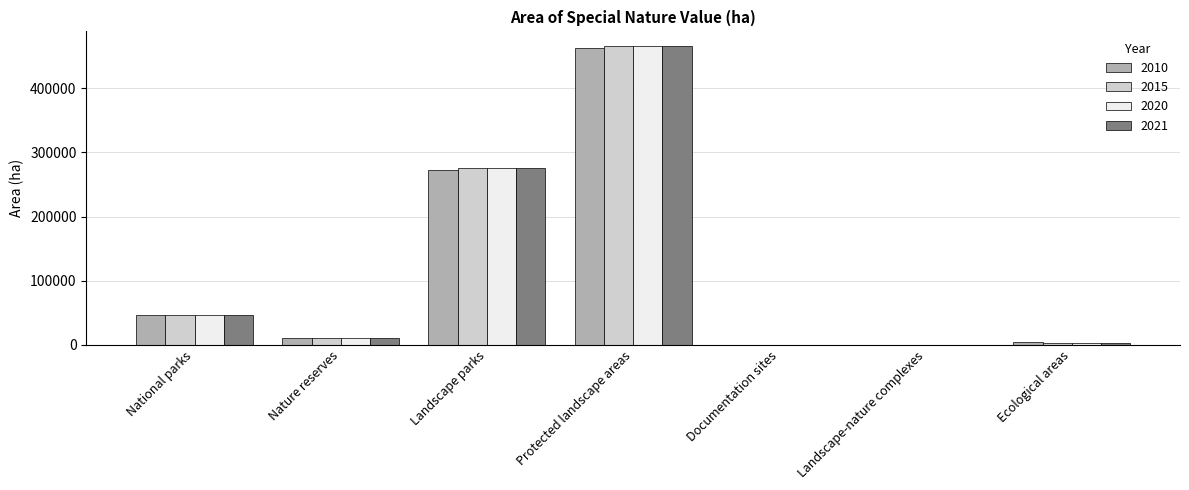

What is the total value across all series at Landscape-nature complexes?

1158.9